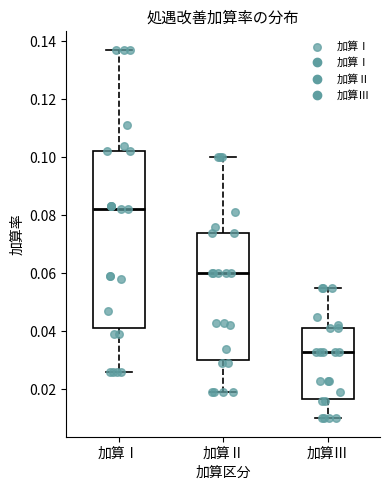

Which box's median line is the highest?

加算Ⅰ